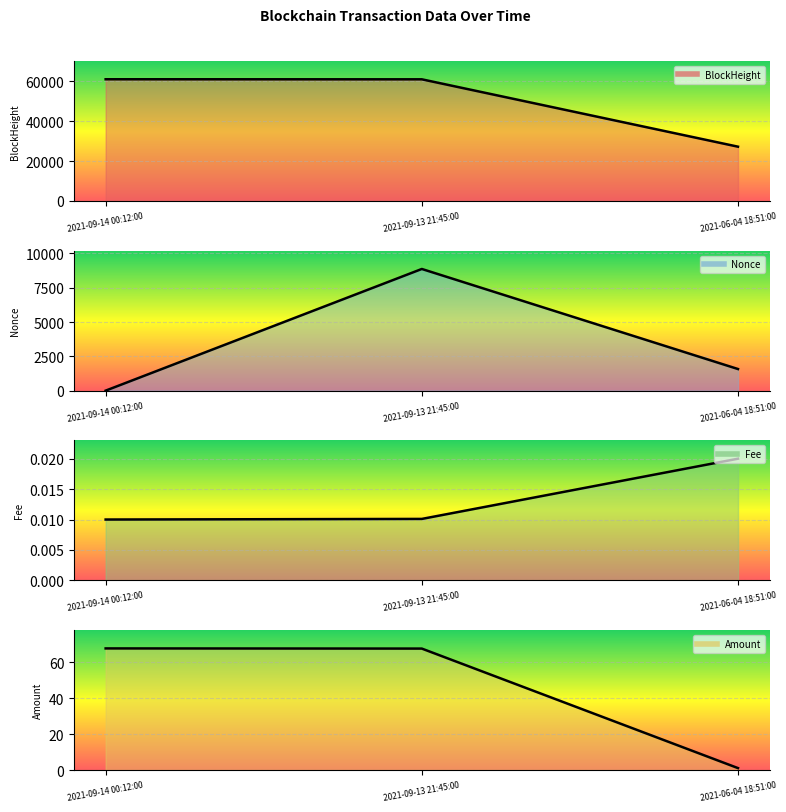

Is the value of Fee at 2021-09-13 21:45:00 greater than the value of Amount at 2021-09-14 00:12:00?

No